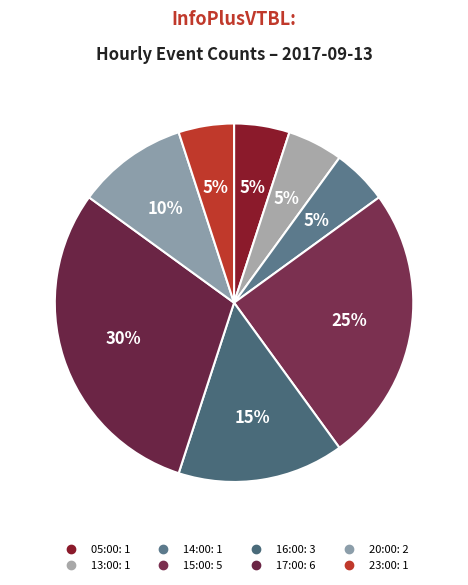

What percentage is NOT represented by 05:00?

95.0%